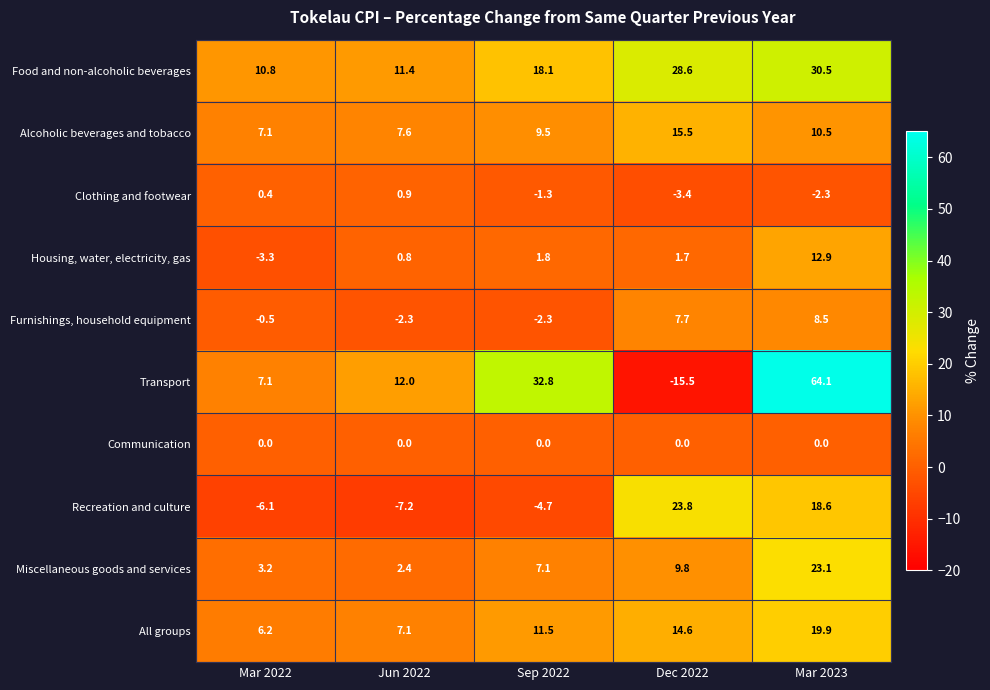

How many data points in Miscellaneous goods and services are less than 7?

2